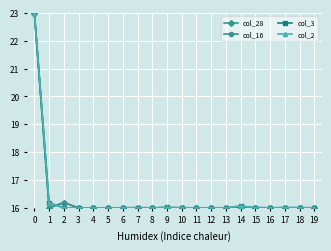

Which series ends up on top after the final intersection of col_28 and col_3?

col_28